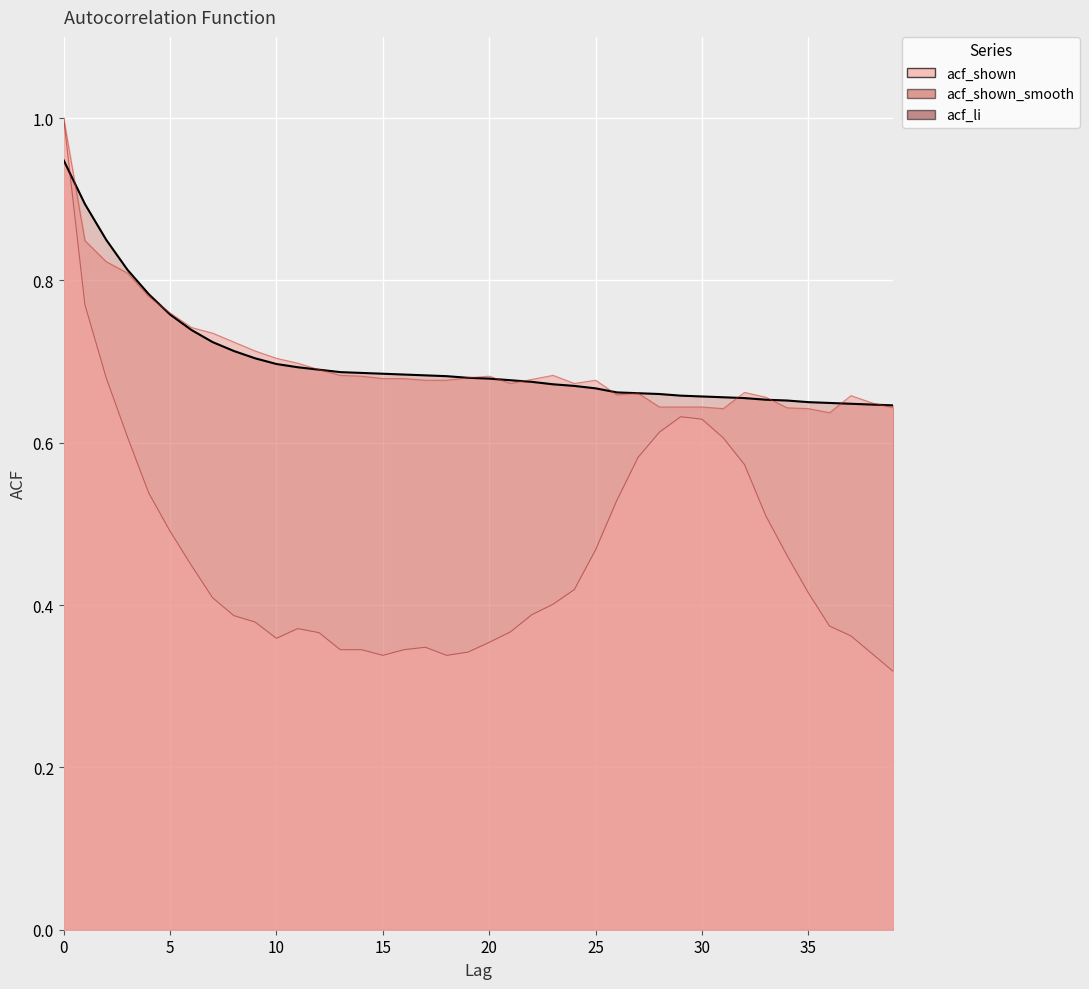

Which category has the lowest value in the acf_shown_smooth series?

39